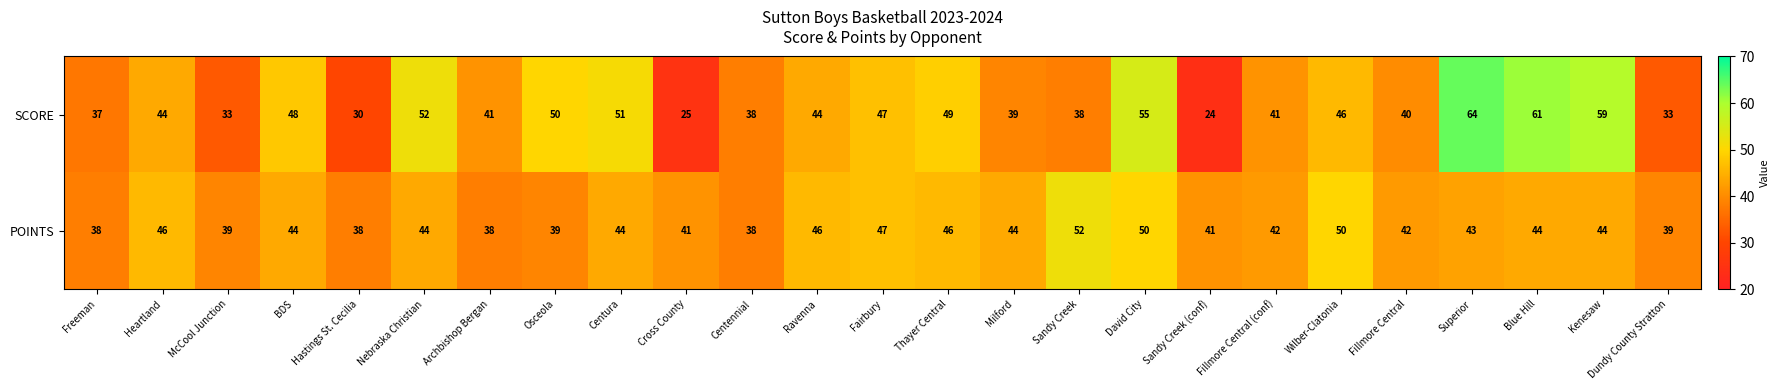

List the series in order of their overall mean, lowest first.

POINTS, SCORE